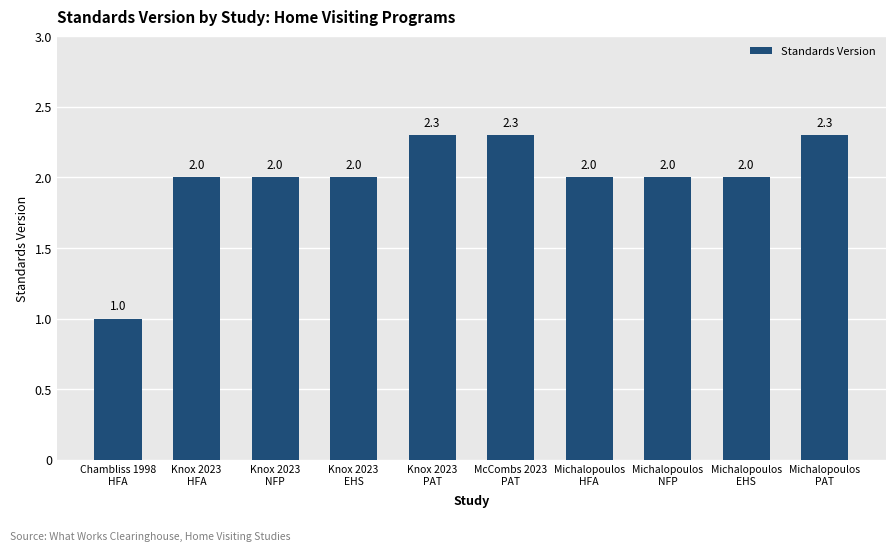

What is the value of the 9th bar from the left?

2.0